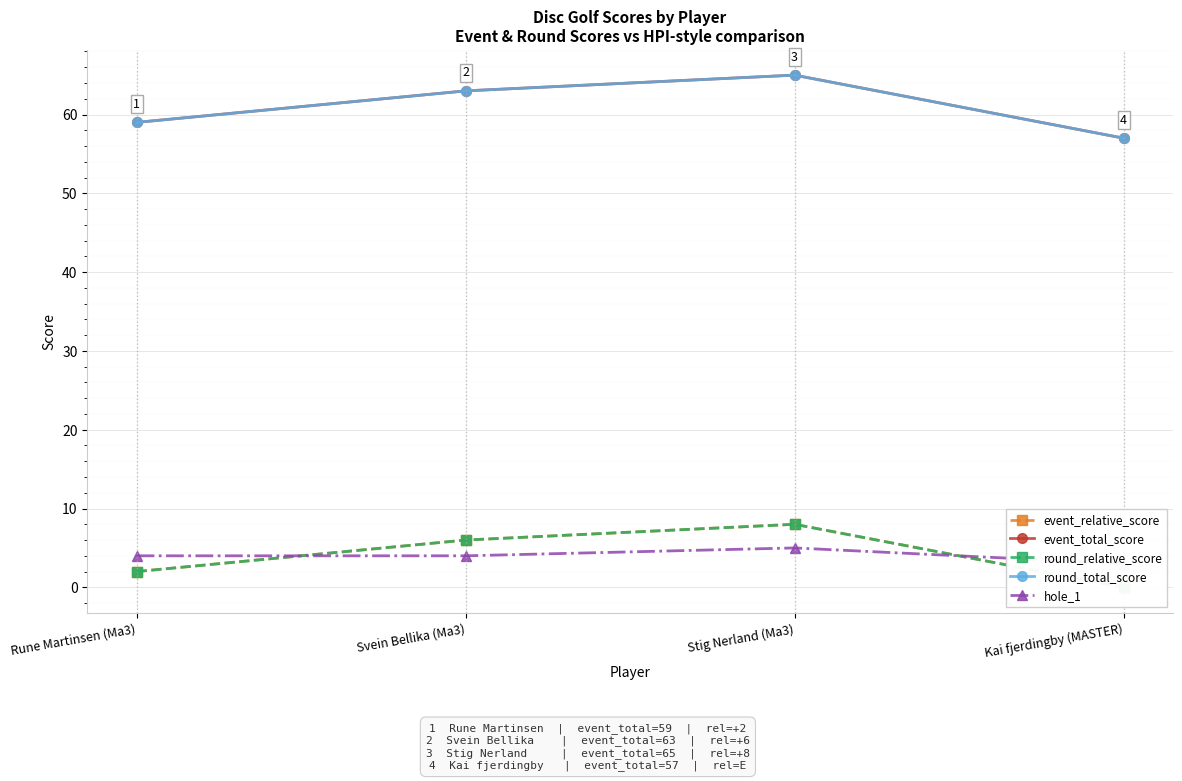

List the series in order of their peak value, highest first.

event_total_score, round_total_score, event_relative_score, round_relative_score, hole_1